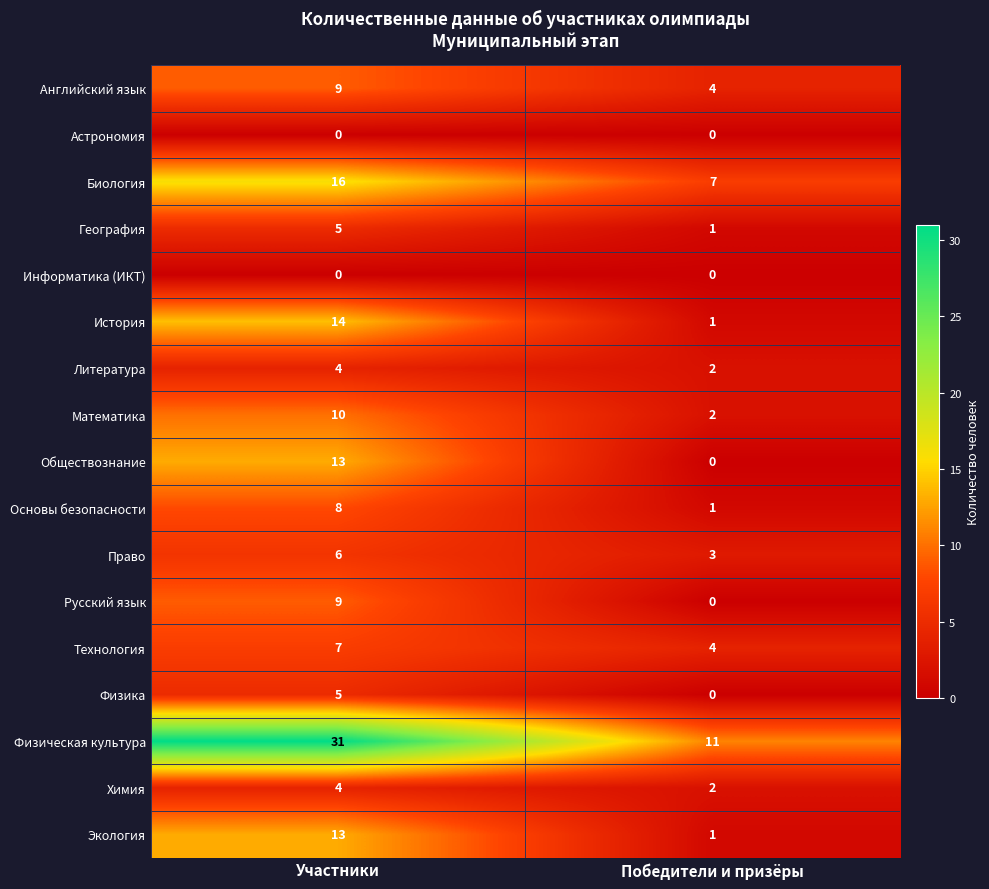

The value of Физика at Участники is 3. True or false?

False